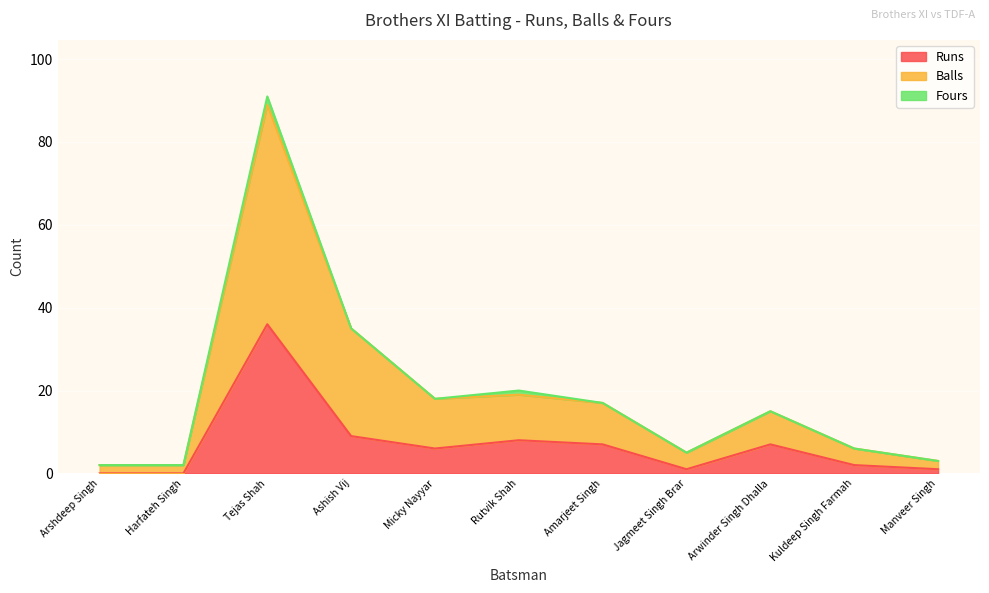

At which category is the sum across all series the highest?

Tejas Shah